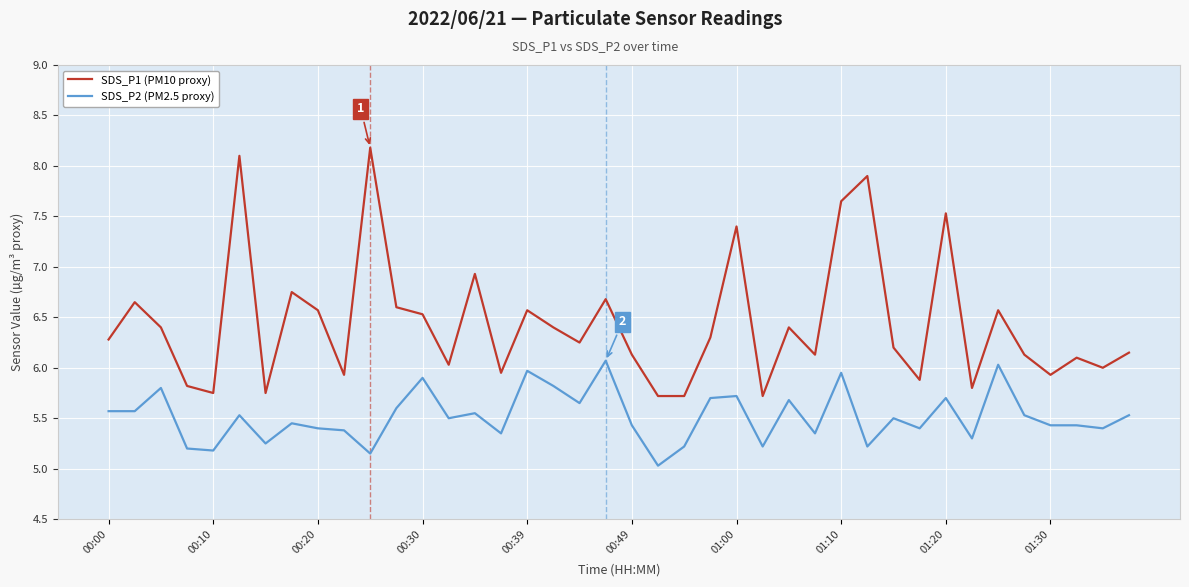

Does the chart have visible grid lines?

Yes